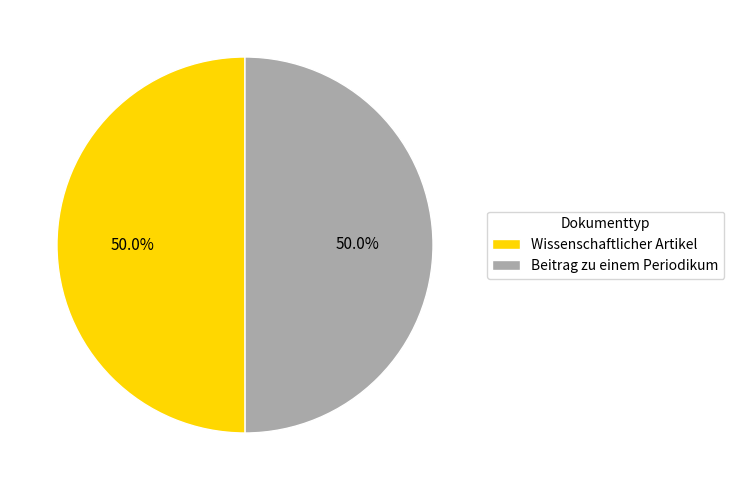

What portion of the pie excludes Beitrag zu einem Periodikum?

50.0%